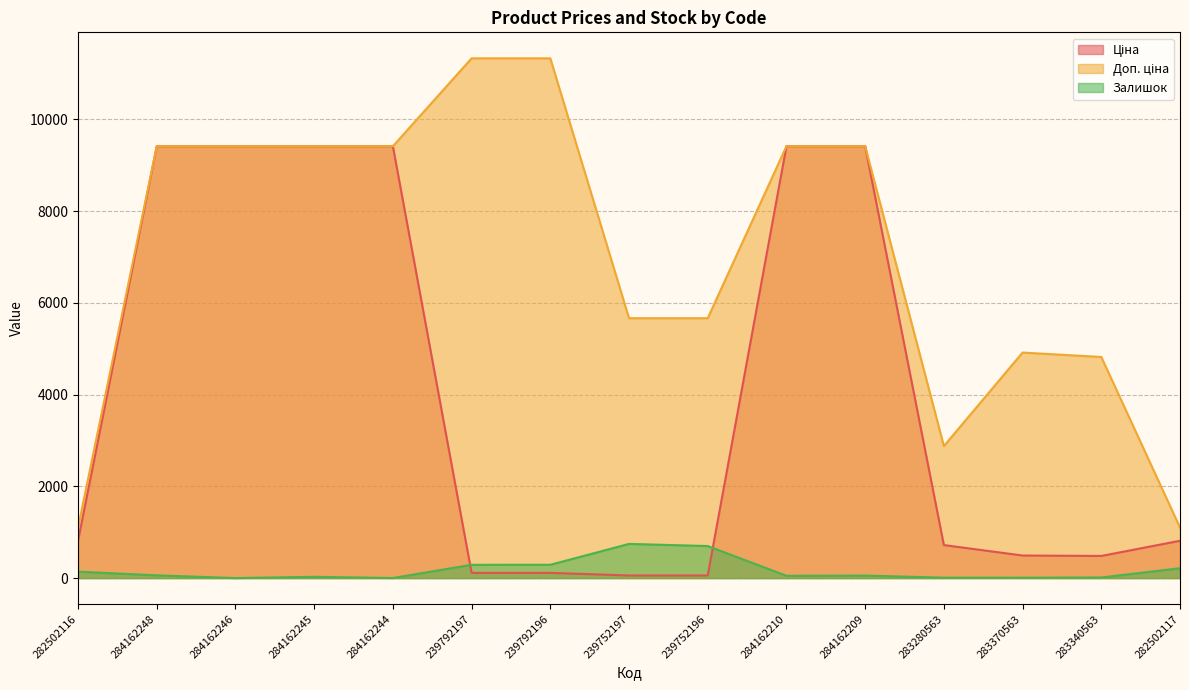

Reading right to left, what are all the values shown in this chart?

Ціна: 282502117=813.0	283340563=482.1	283370563=491.7	283280563=719.6	284162209=9416.9	284162210=9416.9	239752196=56.7	239752197=56.7	239792196=113.3	239792197=113.3	284162244=9416.9	284162245=9416.9	284162246=9416.9	284162248=9416.9	282502116=813.0
Доп. ціна: 282502117=1101.8	283340563=4821.4	283370563=4917.4	283280563=2878.5	284162209=9416.9	284162210=9416.9	239752196=5667.0	239752197=5667.0	239792196=11334.0	239792197=11334.0	284162244=9416.9	284162245=9416.9	284162246=9416.9	284162248=9416.9	282502116=1101.8
Залишок: 282502117=214.0	283340563=13.0	283370563=8.0	283280563=9.0	284162209=54.0	284162210=50.0	239752196=698.0	239752197=745.0	239792196=290.0	239792197=289.0	284162244=1.0	284162245=27.0	284162246=0.0	284162248=59.0	282502116=140.0